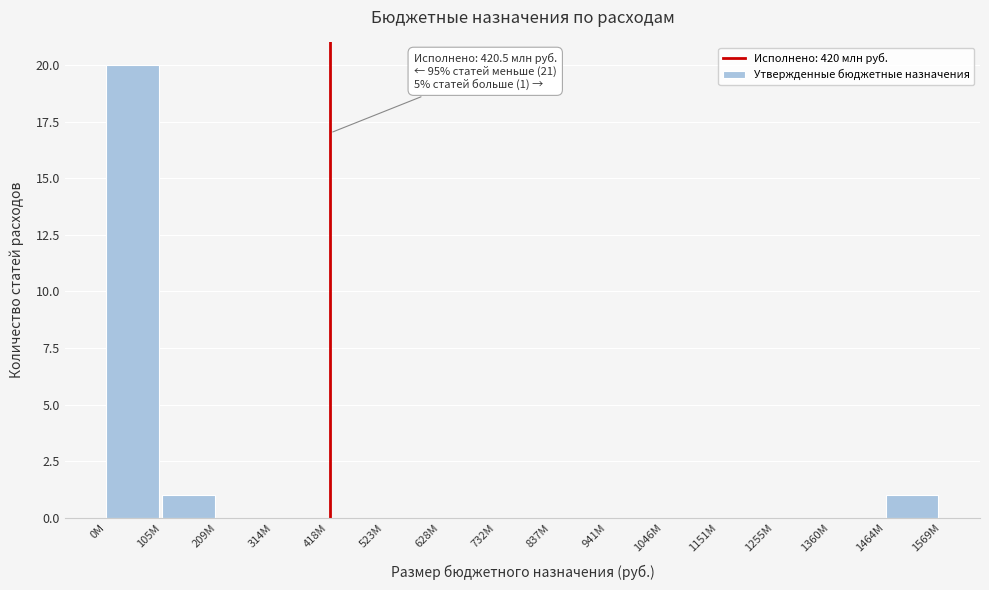

Reading left to right, extract all data points from this chart.

0М=20	105М=1	209М=0	314М=0	418М=0	523М=0	628М=0	732М=0	837М=0	941М=0	1046М=0	1151М=0	1255М=0	1360М=0	1464М=1